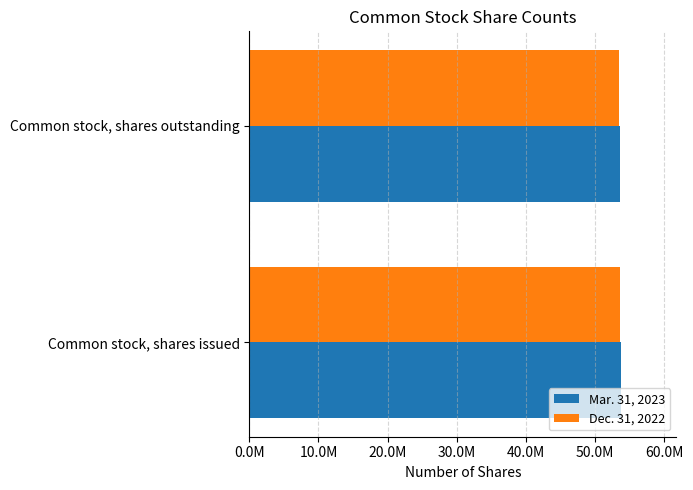

What are all the series names shown in the legend?

Mar. 31, 2023, Dec. 31, 2022